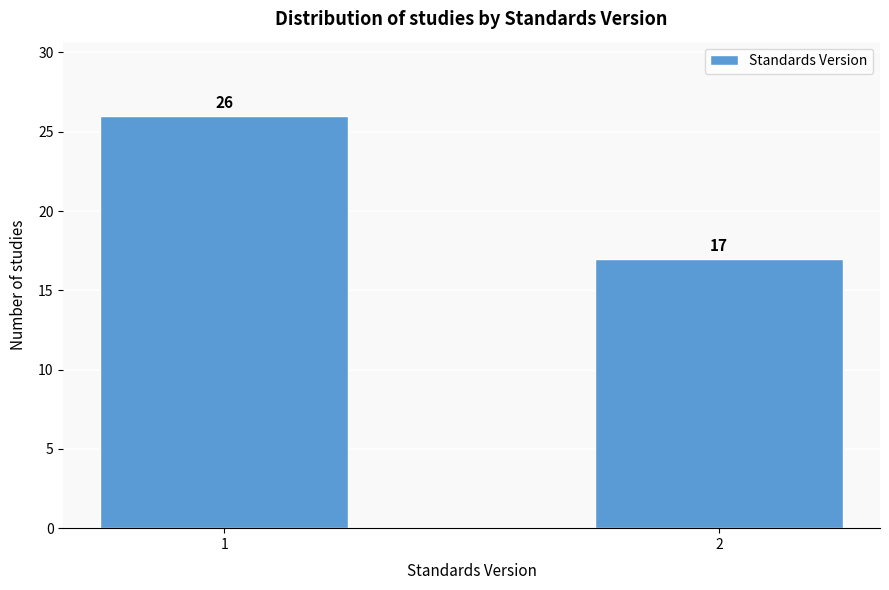

Reading left to right, transcribe all the data shown in this chart.

26	17